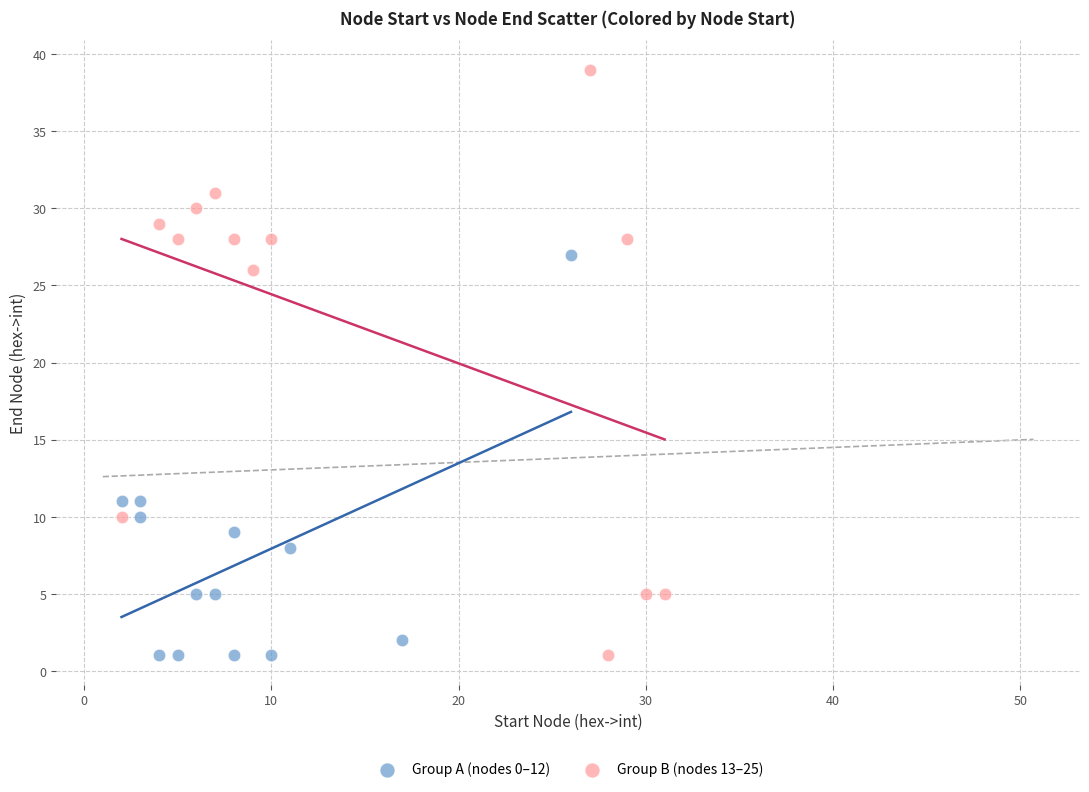

Which series has the widest spread of Y values?

Group B (nodes 13–25)